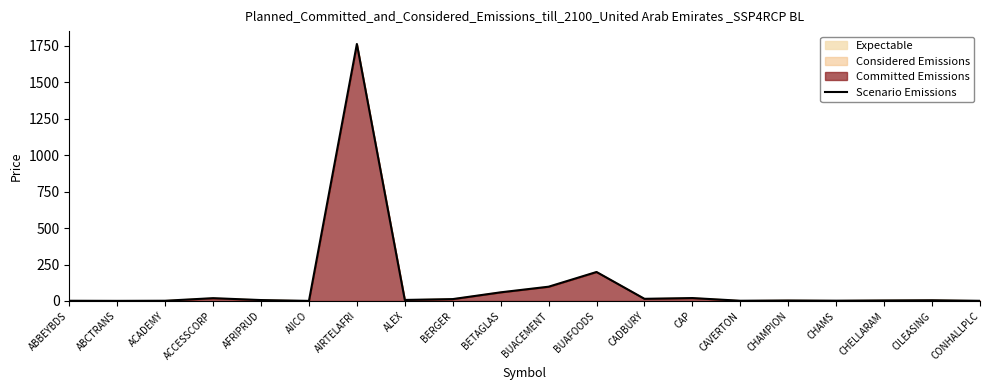

Reading left to right, extract all data points from this chart.

1.6	0.8	1.7	19.4	6.4	0.7	1763.0	7.2	13.0	59.4	98.0	198.9	14.9	20.1	1.6	3.5	2.0	3.8	5.1	1.2